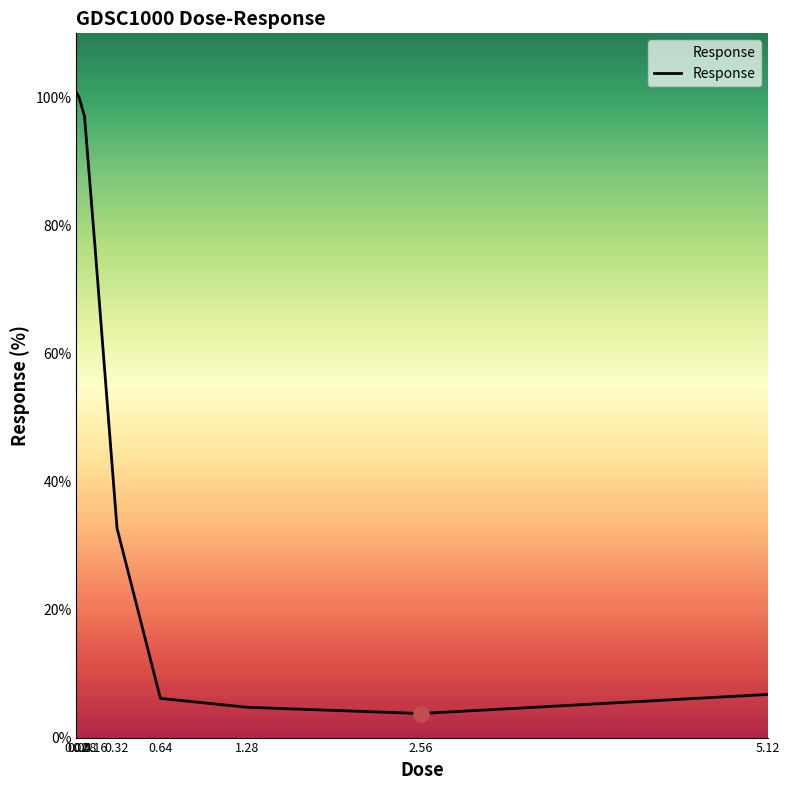

Approximately how many times larger is the value at 2.56 compared to 5.12?

0.6